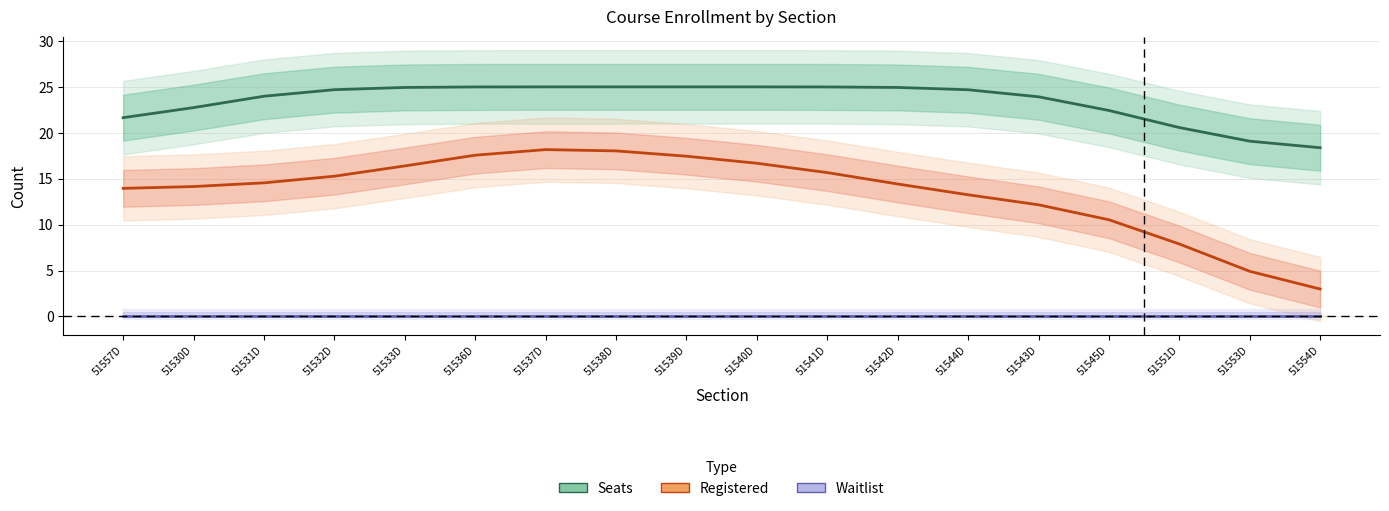

At which category does Registered reach its first local peak?

51537D